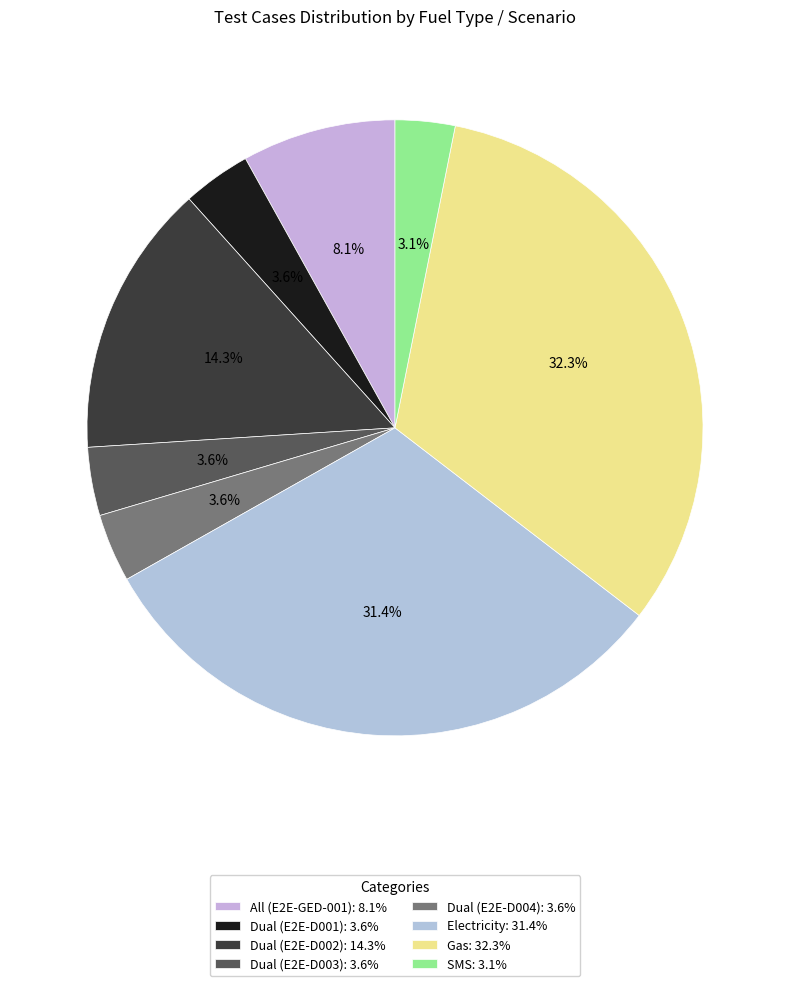

To the nearest percent, what is the difference between the largest and smallest slice percentages?

29%